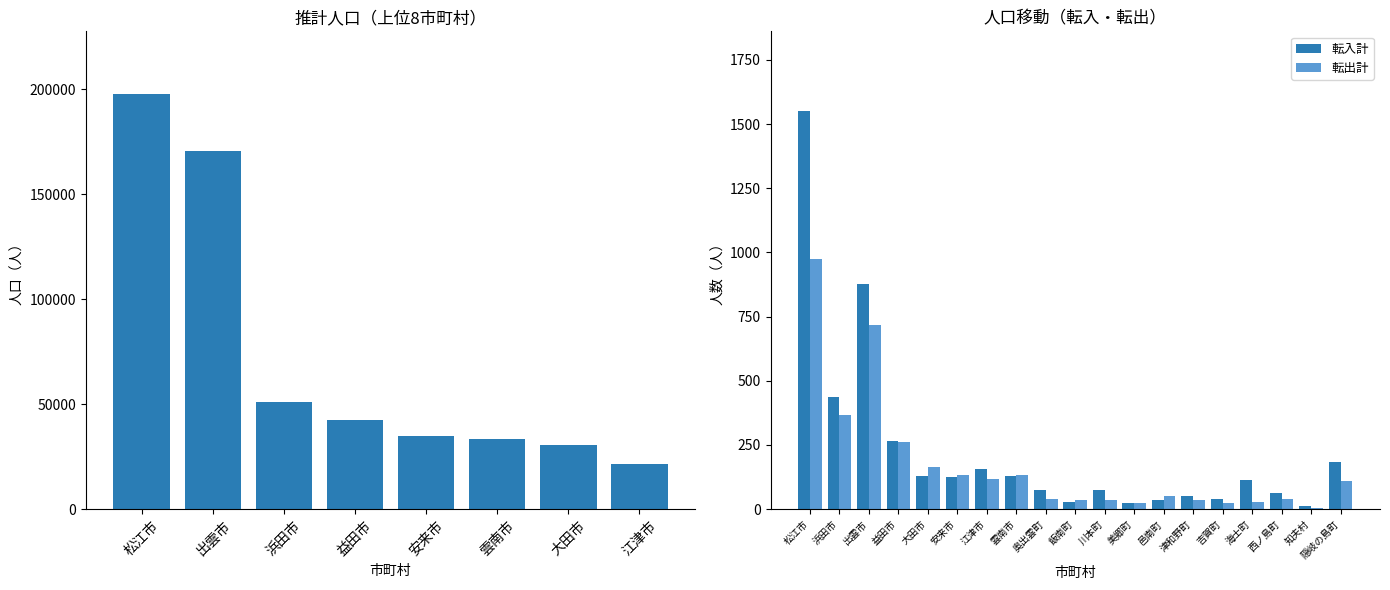

What position from the right is 出雲市?

17